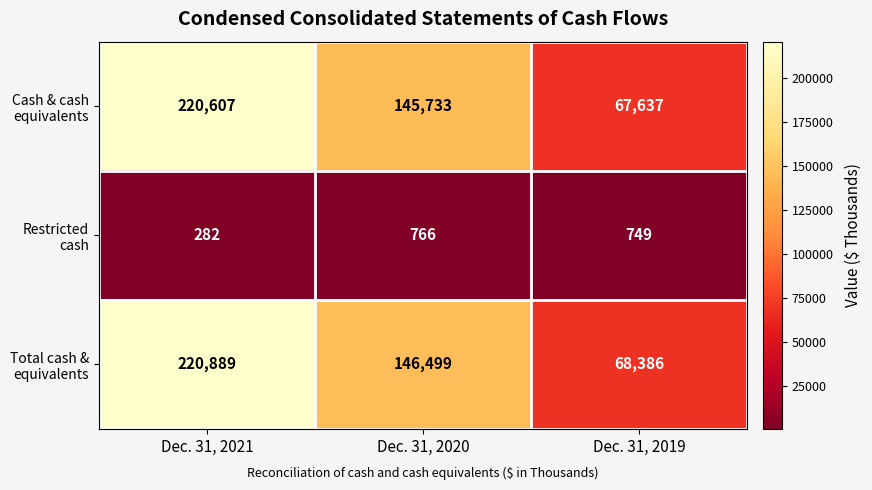

Which label corresponds to the largest value in the chart?

Dec. 31, 2021